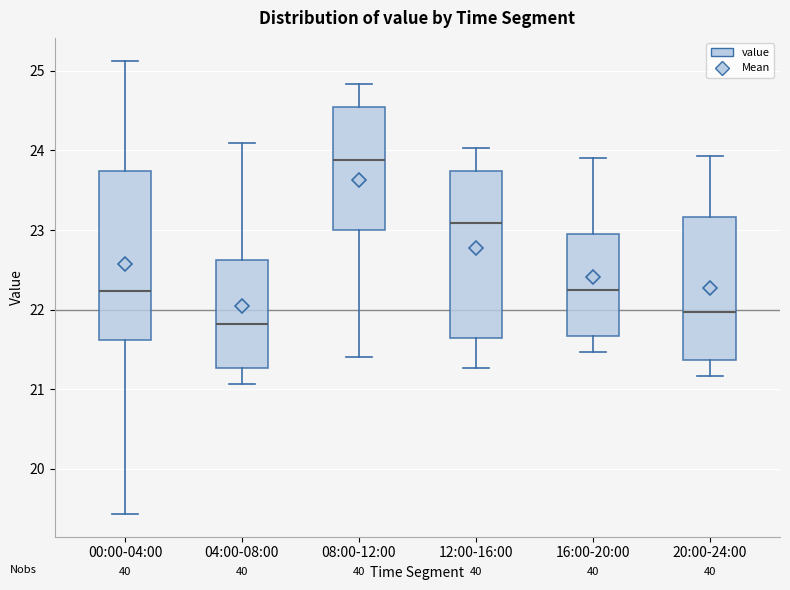

Where is the lower edge of the box for 04:00-08:00 on the y-axis? The values are not printed on the chart, so give them approximately, as read against the axis.

21.3